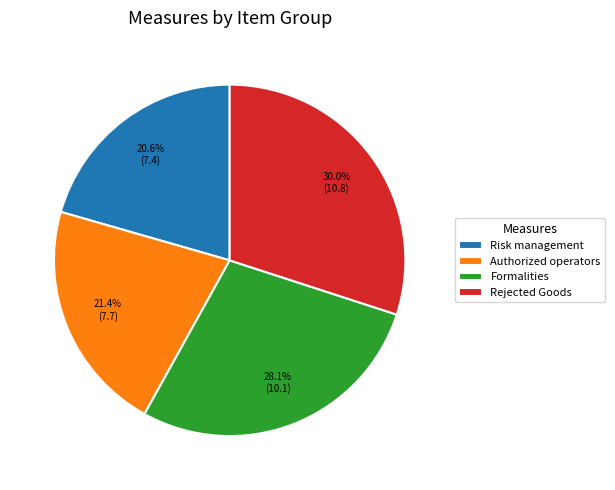

Rank the categories by value from lowest to highest.

Risk management, Authorized operators, Formalities, Rejected Goods